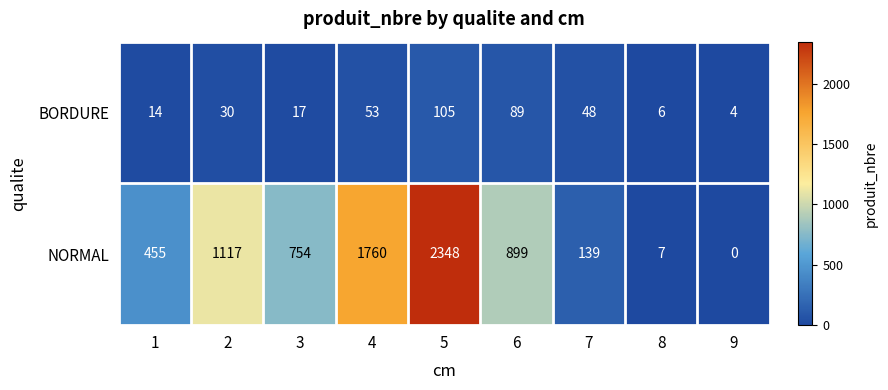

What is the difference between the maximum and minimum values in the NORMAL series?

2348